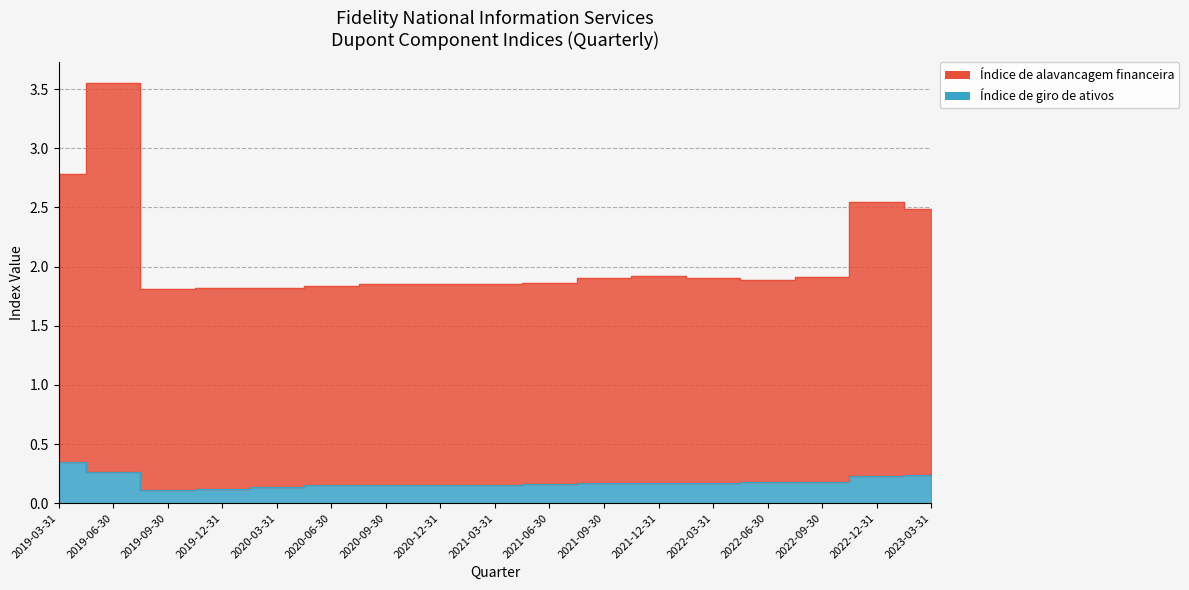

What is the value of the Índice de giro de ativos point at the 2nd from the left?

0.3